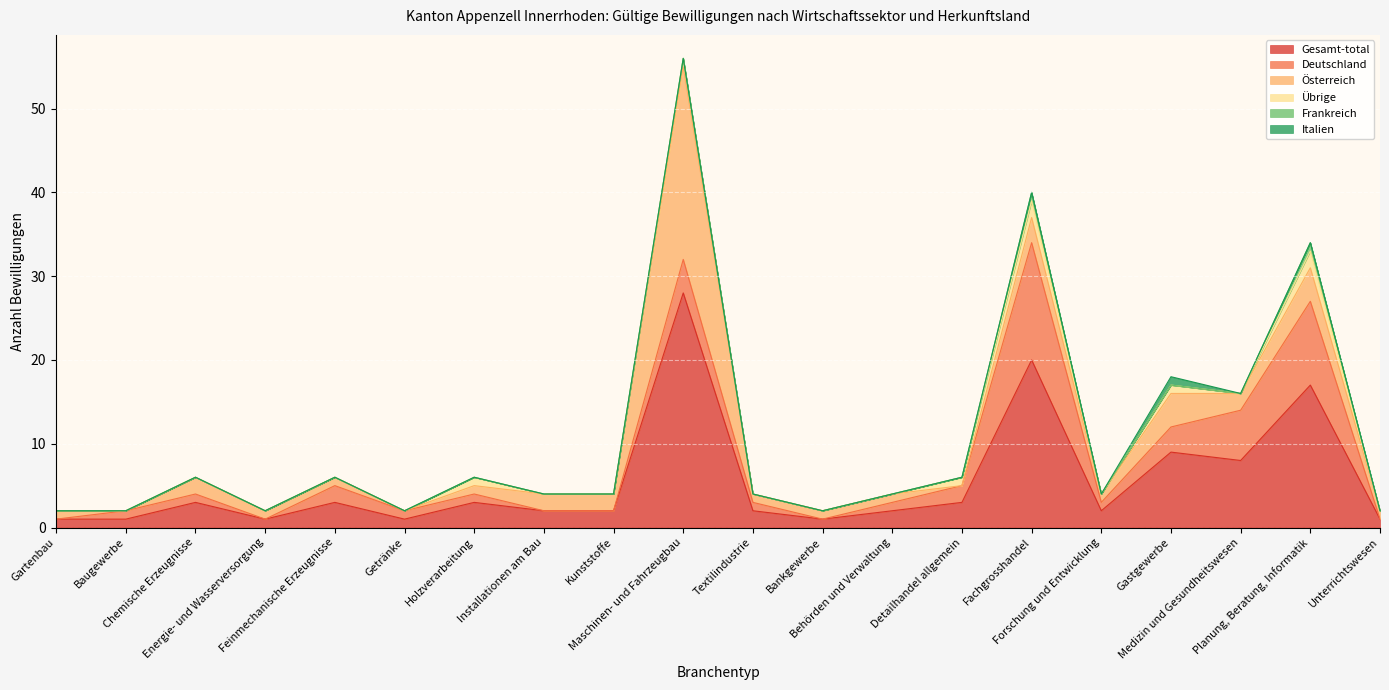

What is the maximum value for Frankreich?

1